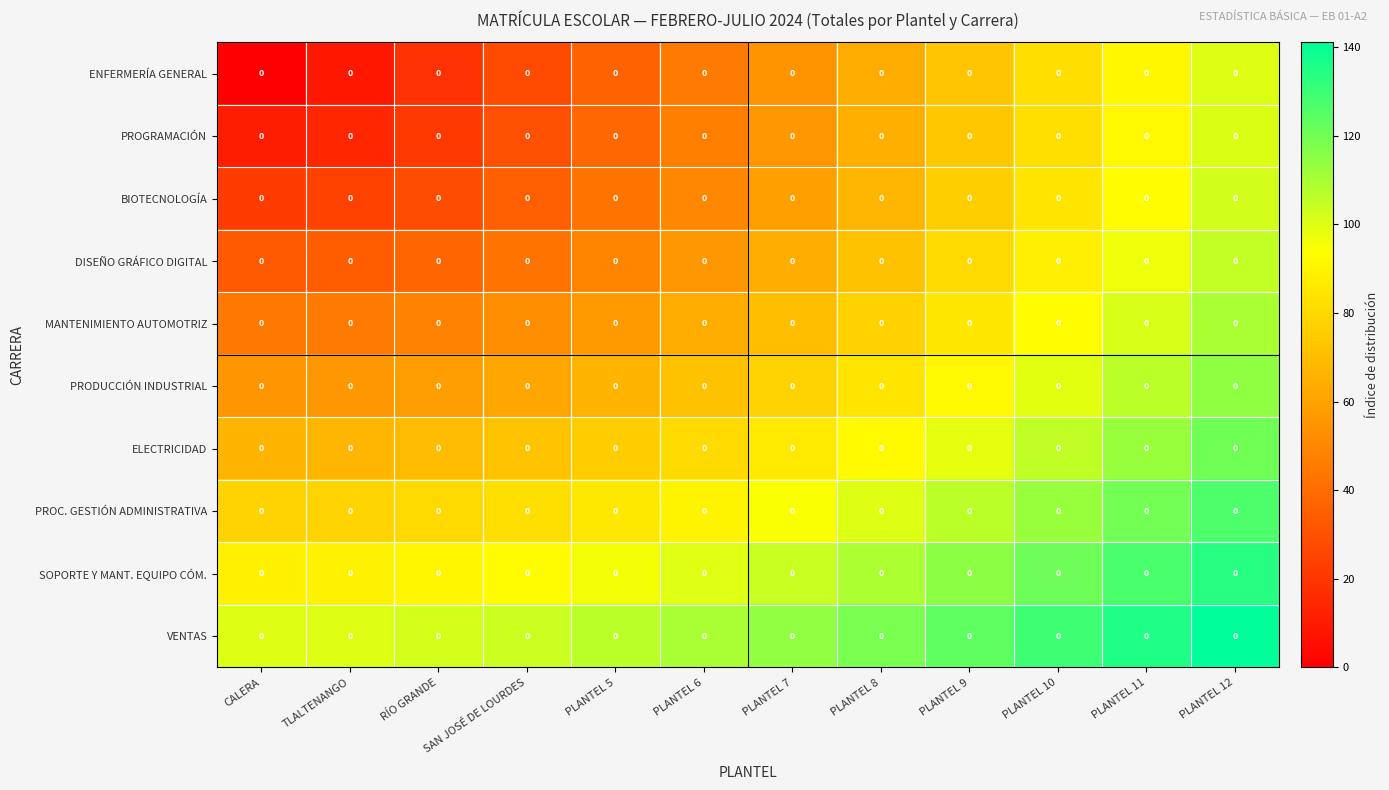

The BIOTECNOLOGÍA series shows 47.5 at RÍO GRANDE. True or false?

False